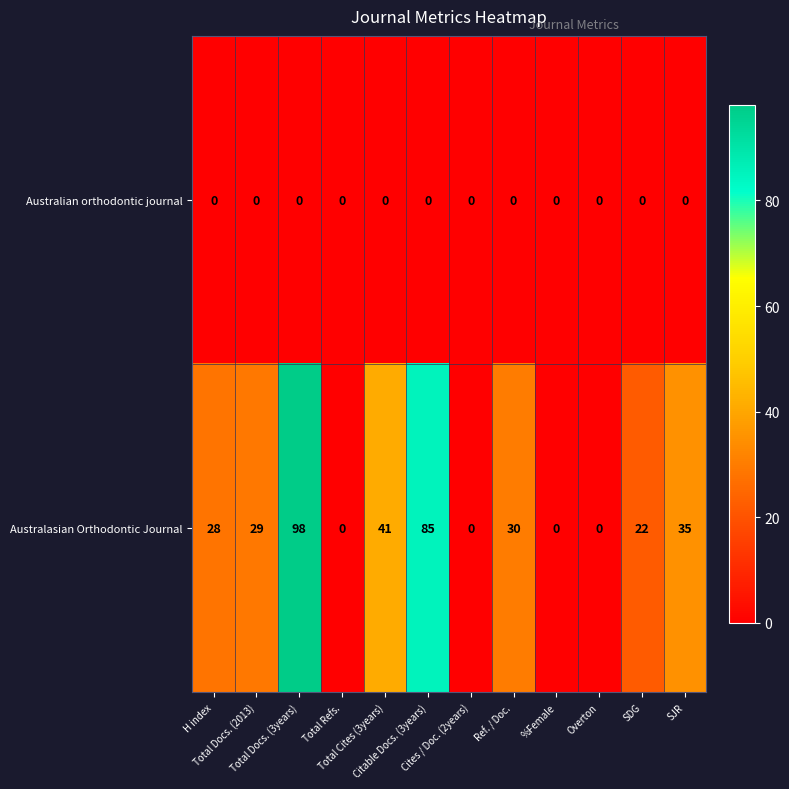

Which series has the widest spread of values?

Australasian Orthodontic Journal